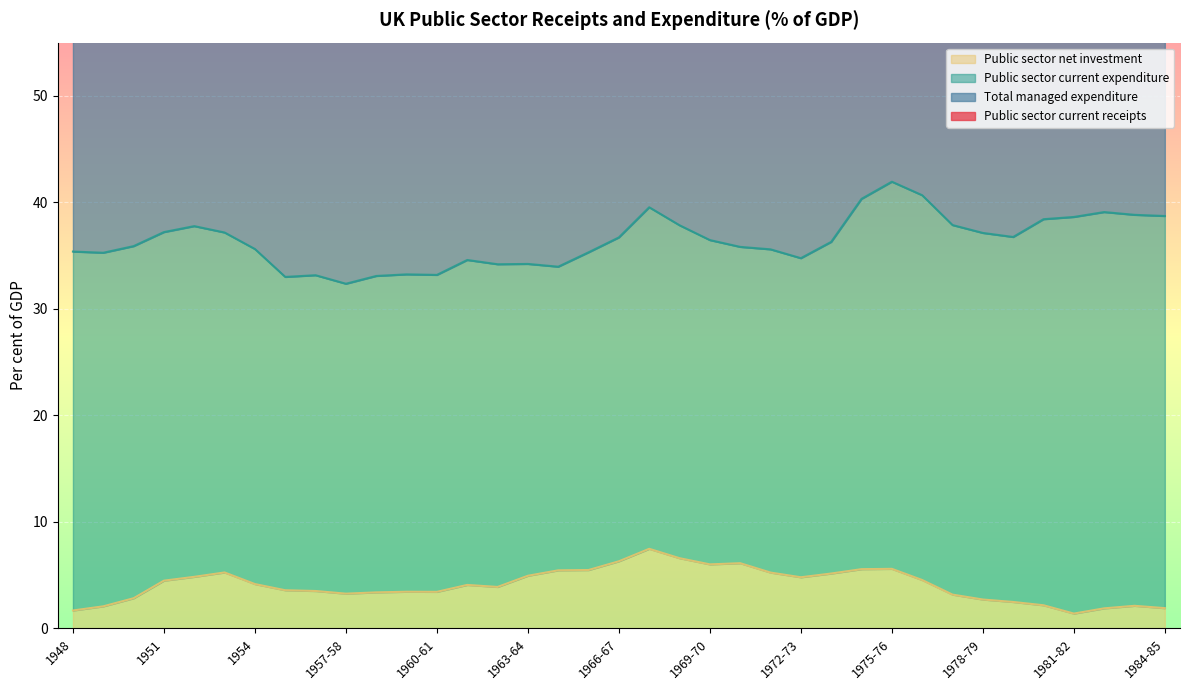

At which label does Public sector net investment first exceed 4?

1951